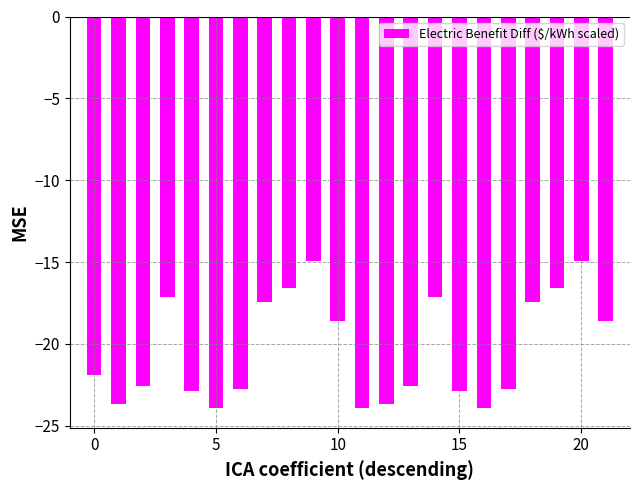

What is the difference between the maximum and second lowest values?

9.0